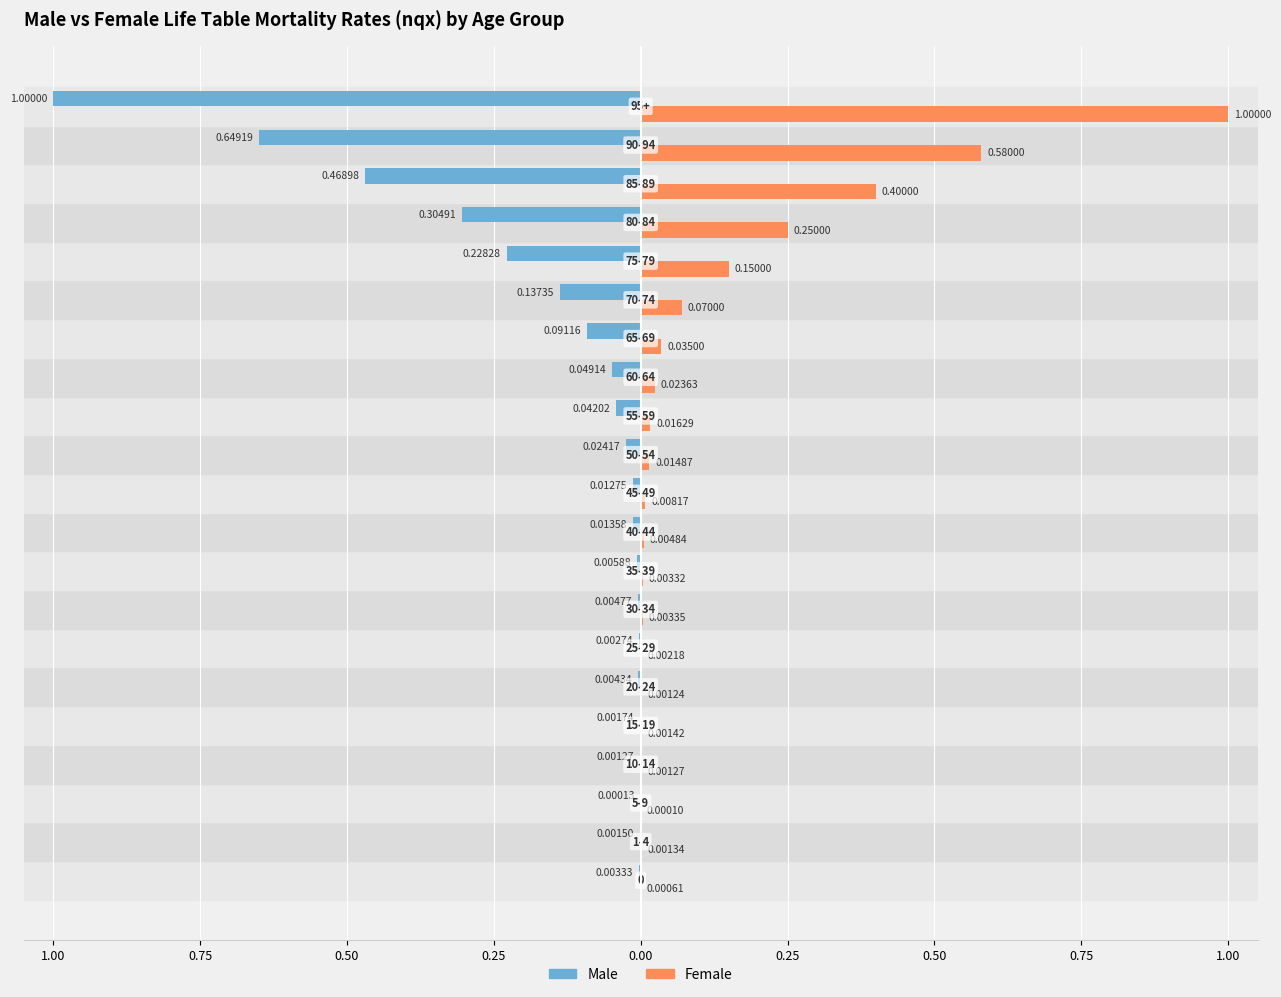

What are all the series names shown in the legend?

Male, Female